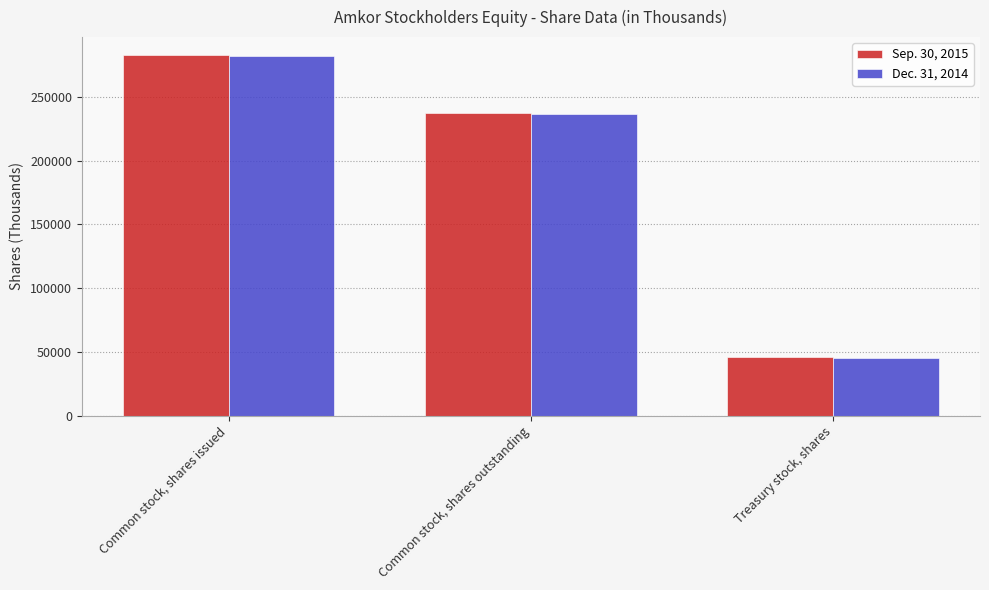

Is it true that Dec. 31, 2014 equals 371263 at Common stock, shares outstanding?

False